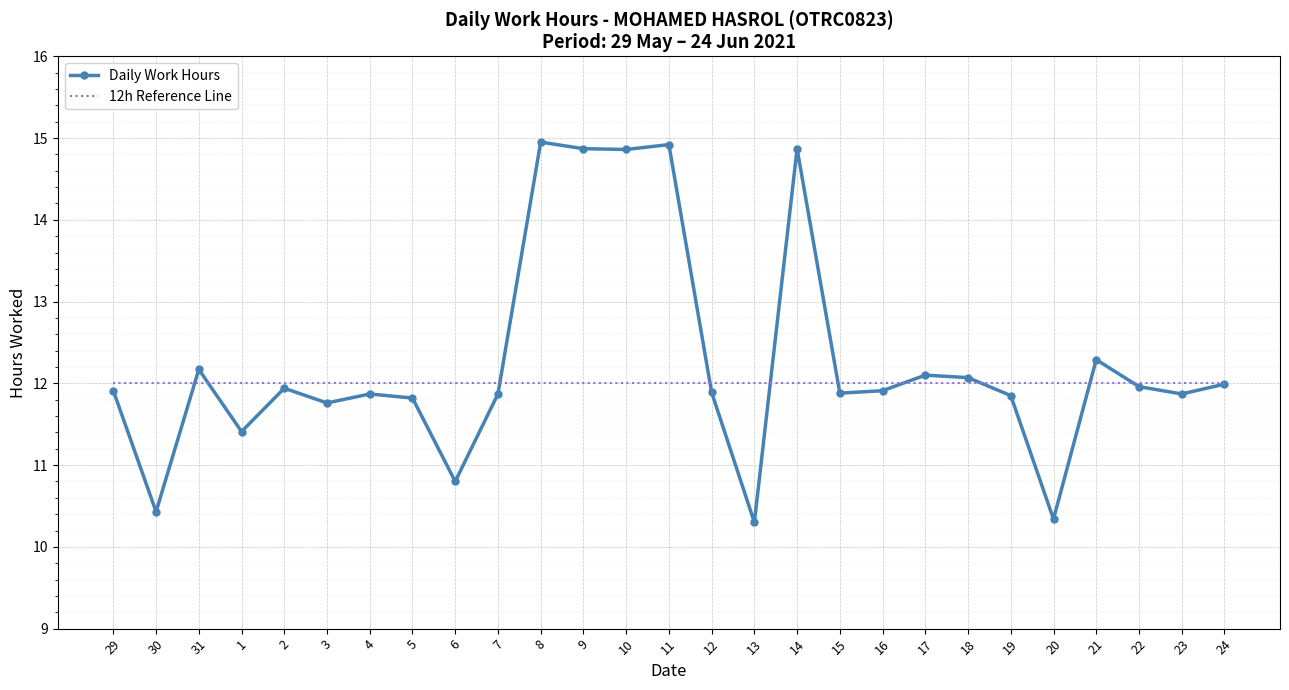

What are all the series names shown in the legend?

Daily Work Hours, 12h Reference Line